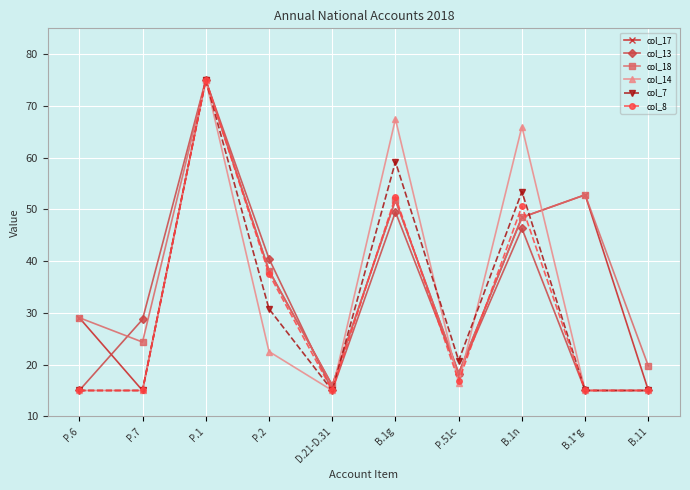

Is it true that col_18 equals 52.8 at B.1*g?

True